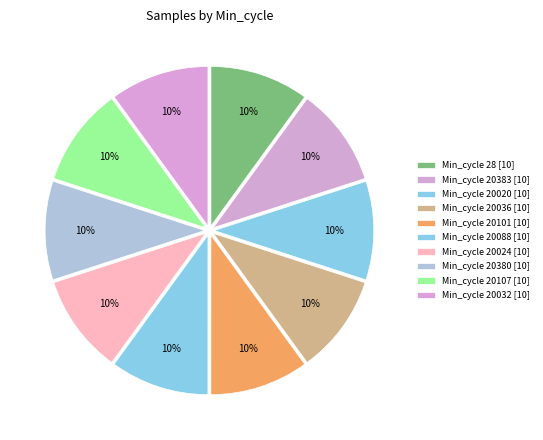

How many segments does this pie chart have?

10